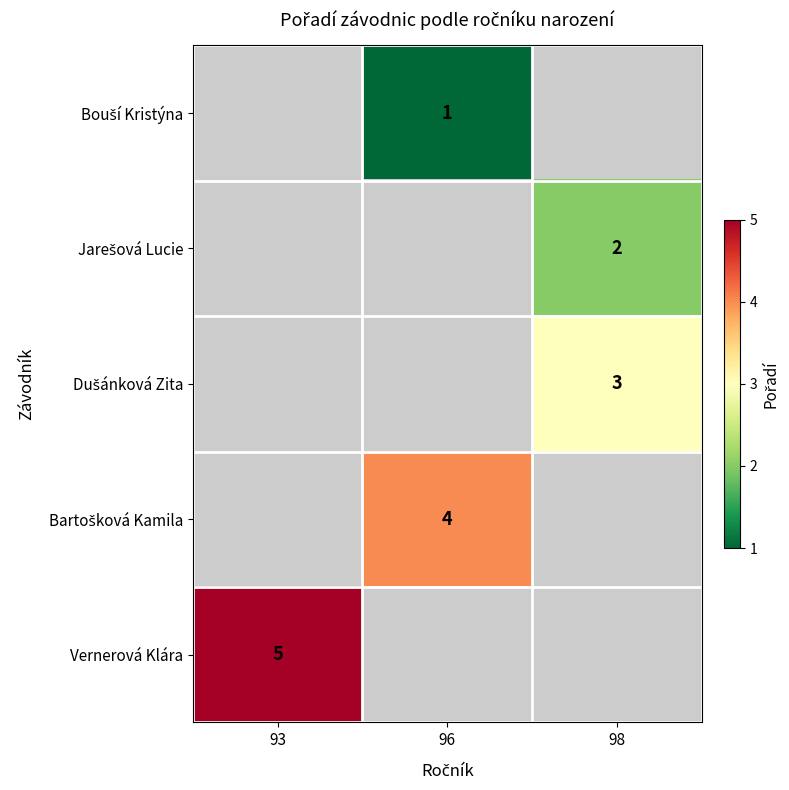

How many distinct data groups are displayed?

5